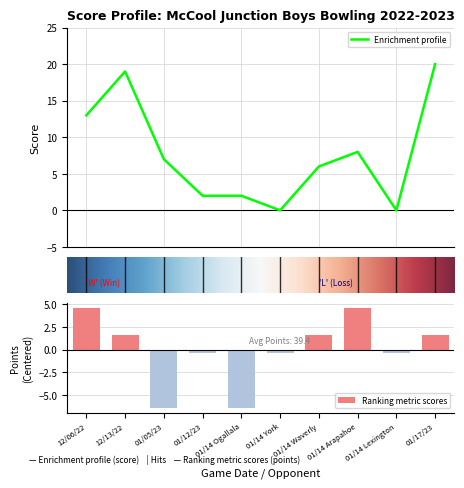

What is the highest value of the Enrichment profile series?

20